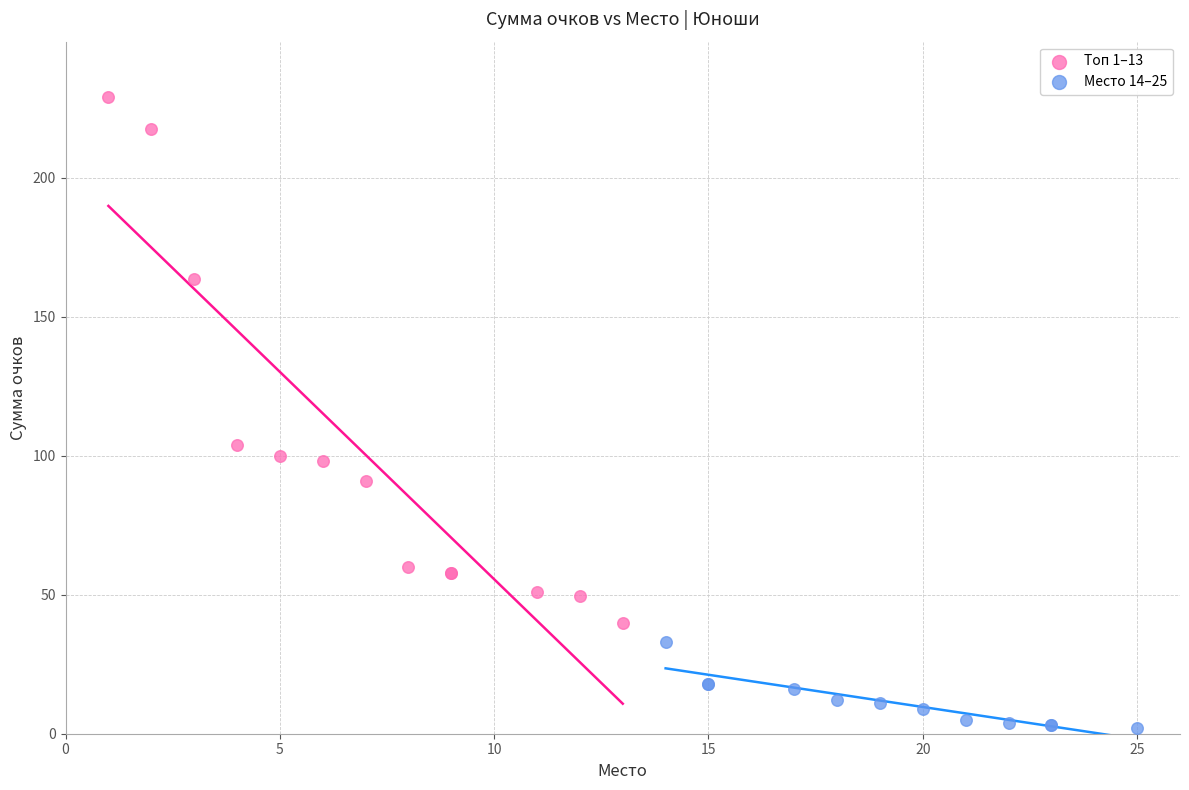

Which series contains the lowest Y value?

Место 14–25